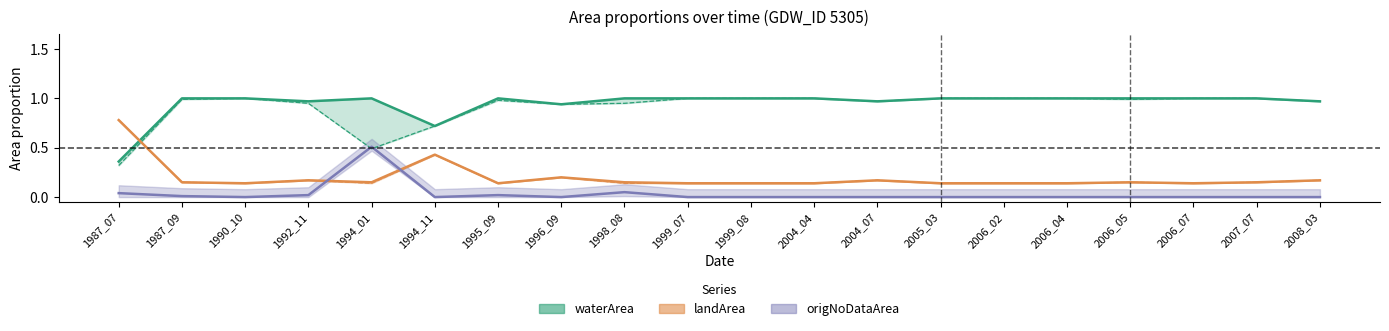

How many times do origNoDataArea and origWaterArea cross each other?

2